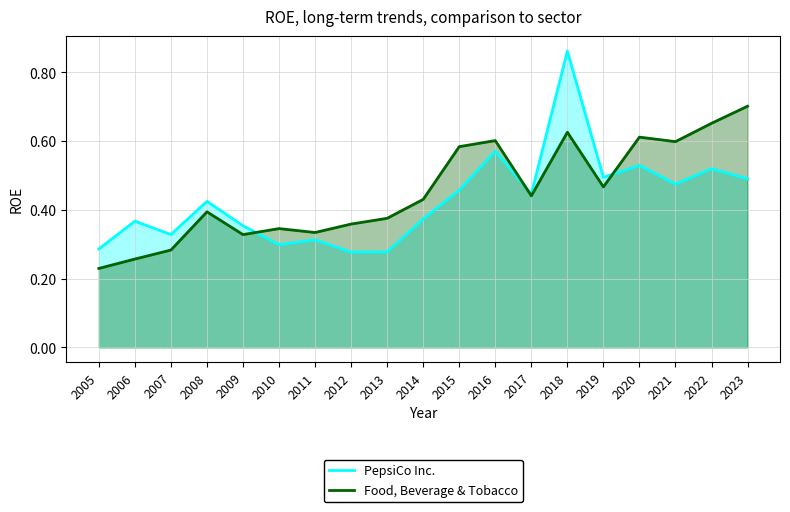

True or false: PepsiCo Inc. has more than 2 interior local peaks.

True